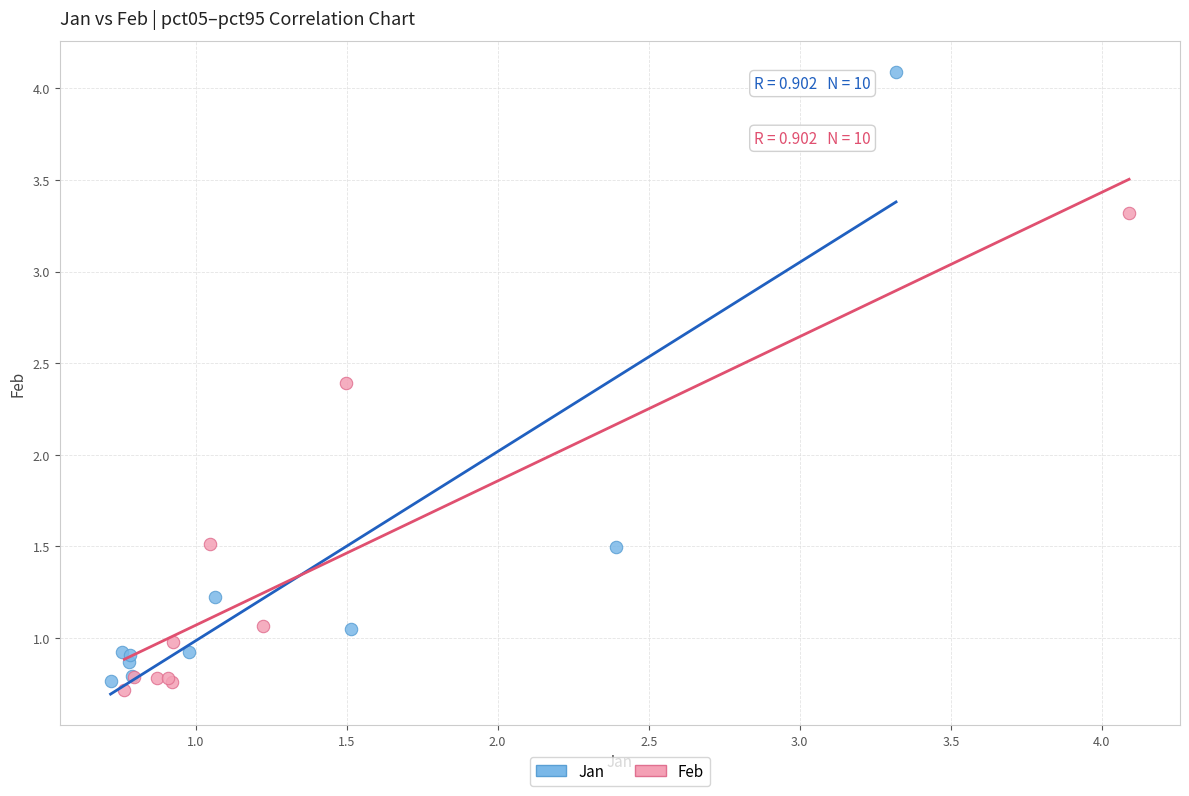

Which series has the largest Y range (max minus min)?

Jan